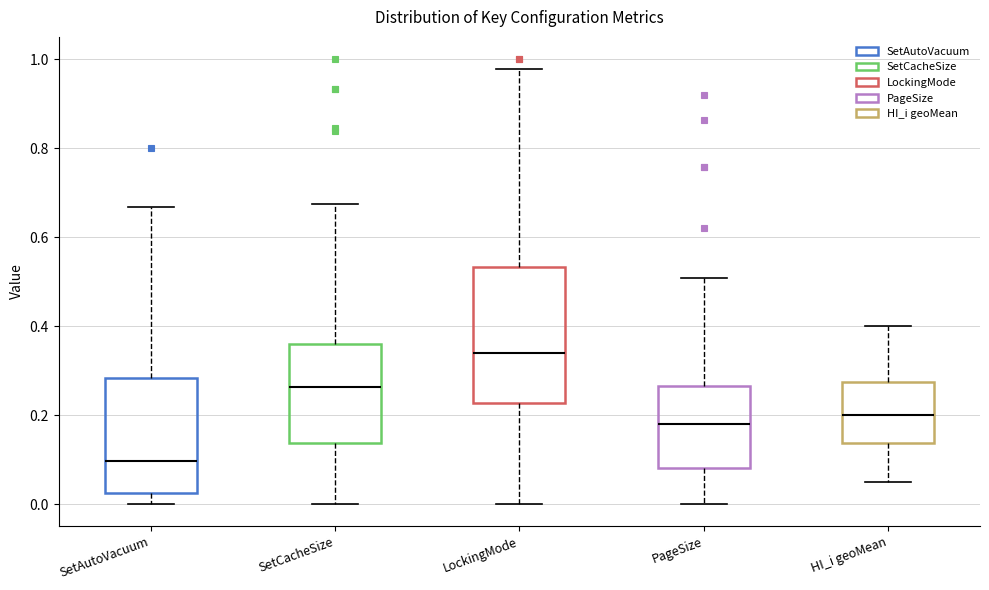

Comparing the boxes themselves (not the whiskers), which one is the tallest?

LockingMode